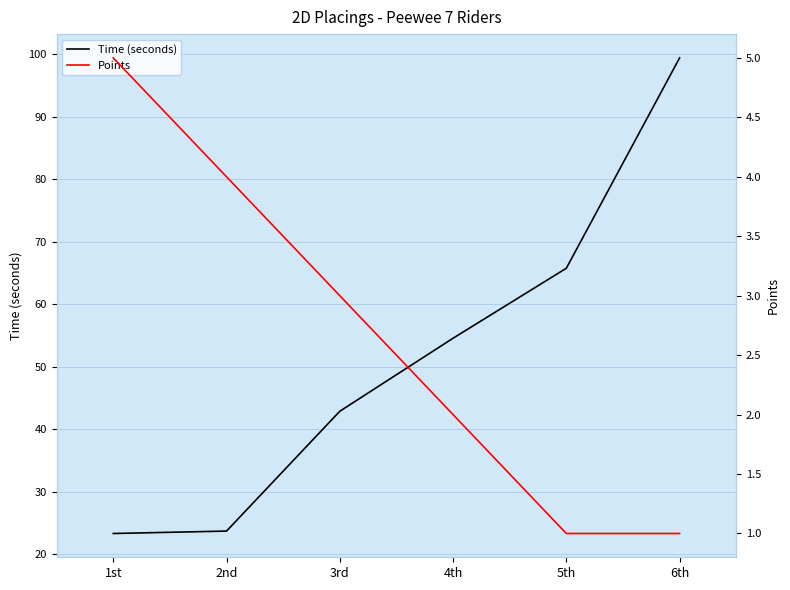

At 3rd, list the series in order from smallest to largest.

Points, Time (seconds)